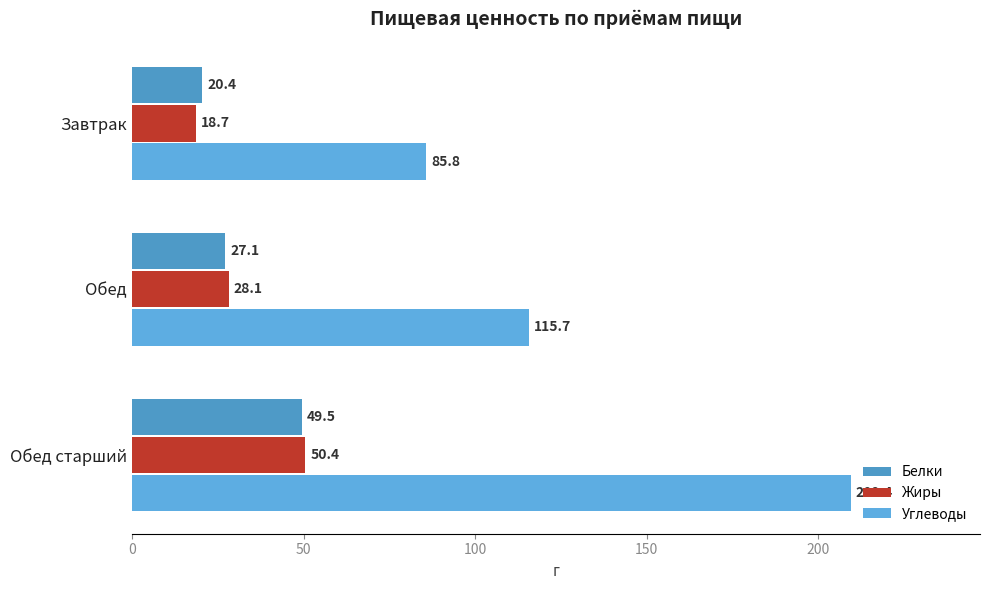

At which category is the sum across all series the highest?

Обед старший